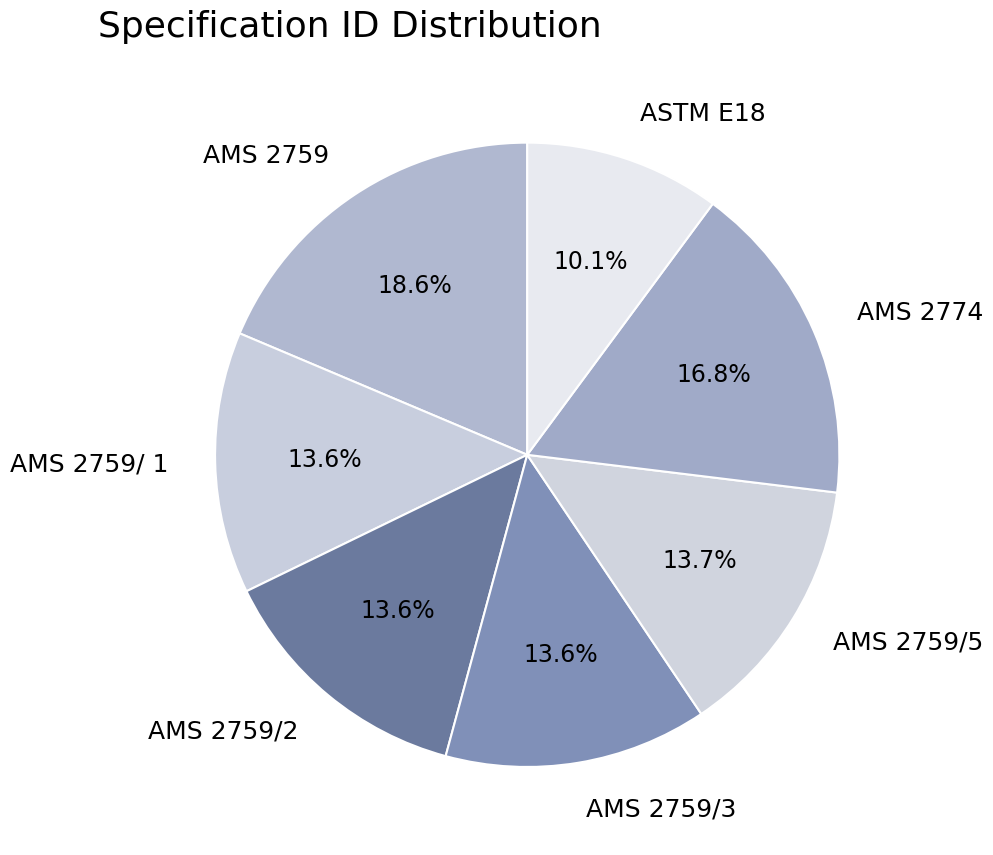

What is the total percentage of AMS 2759/5 and AMS 2759/3?

27.3%